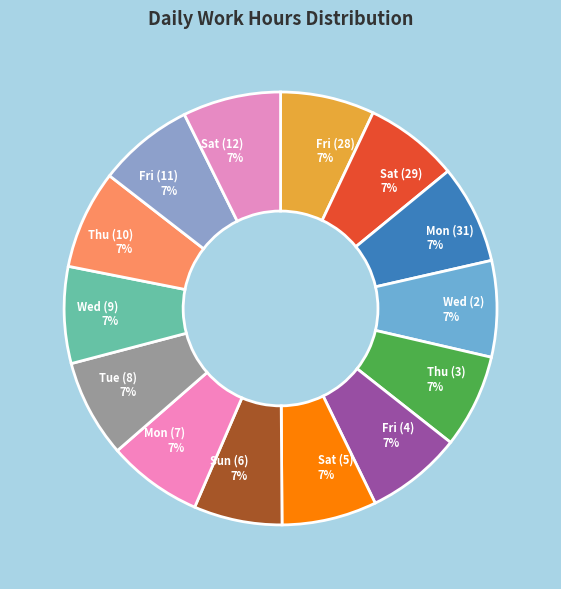

Does any single category account for the majority?

No